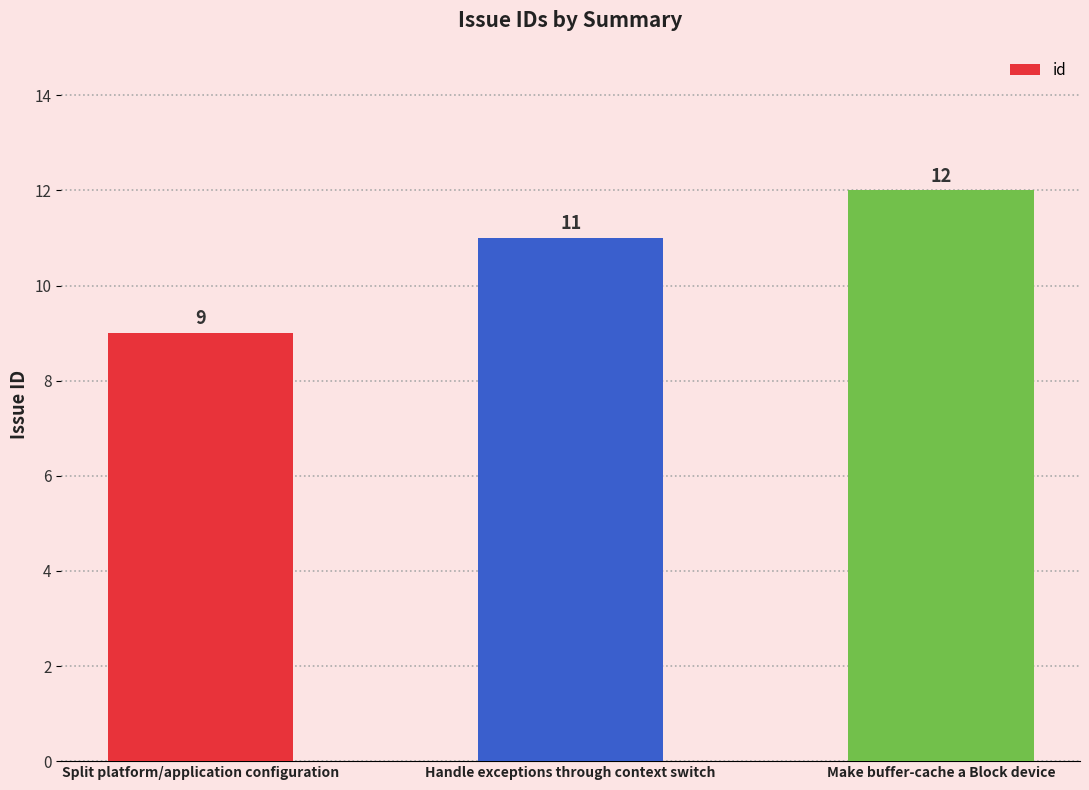

What is the label of the 1st bar from the left?

Split platform/application configuration